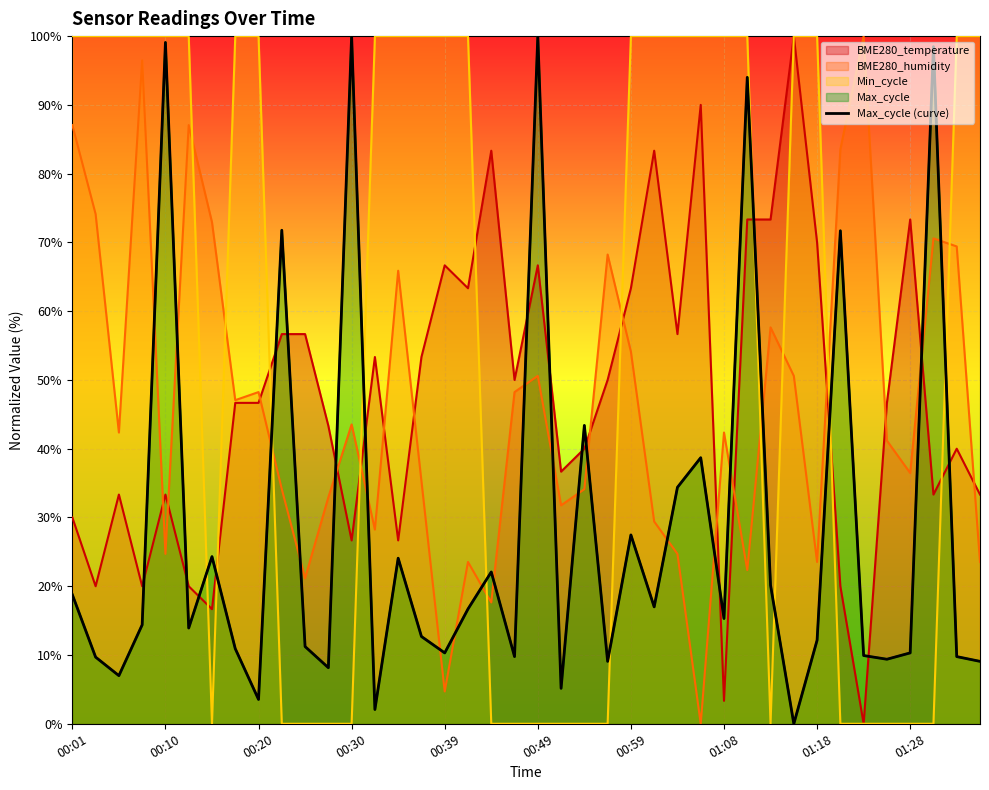

The chart shows a value of 15.2 at 00:59. True or false?

False